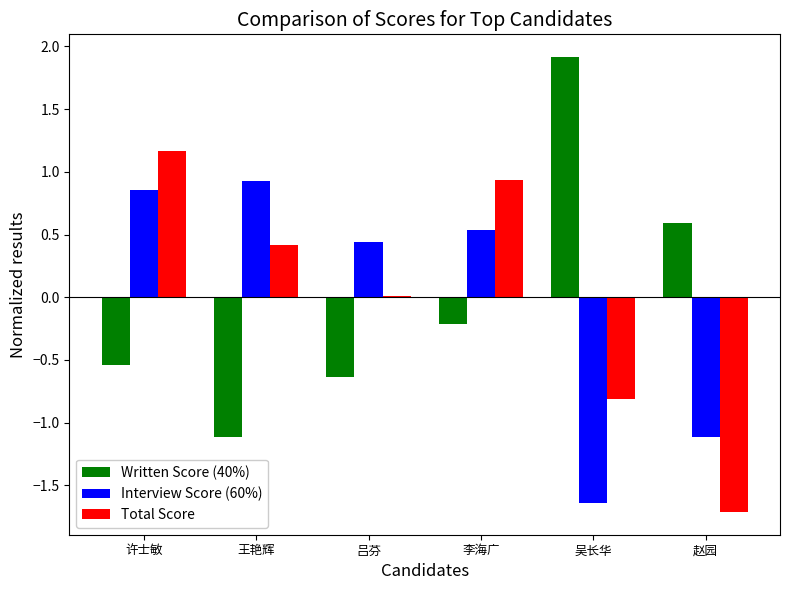

What is the total value across all series at 李海广?

1.3